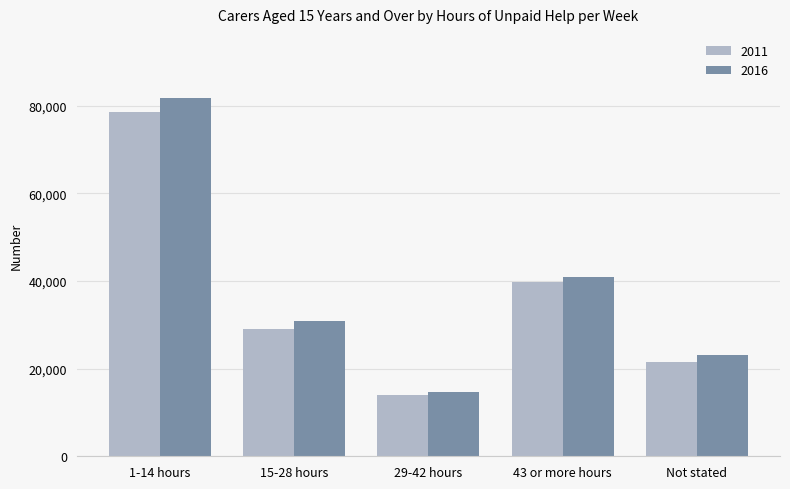

Count the 2011 values in the range 21569 to 39820.

3